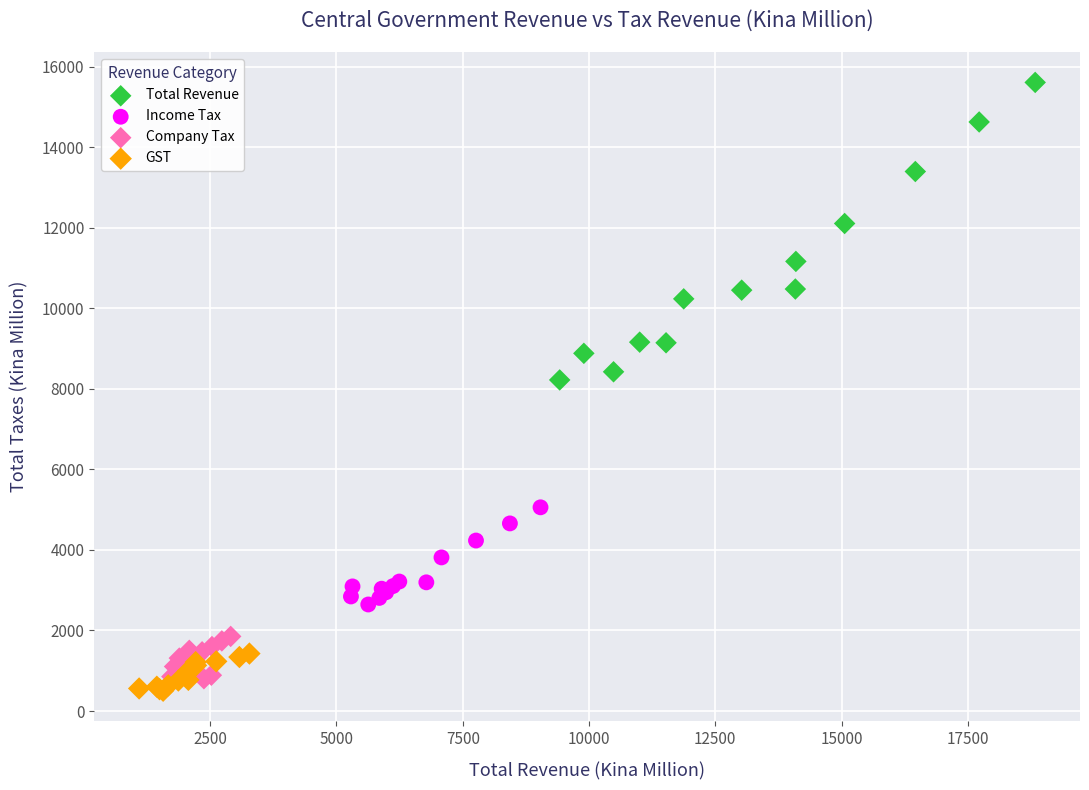

Which series has the widest spread of Y values?

Total Revenue